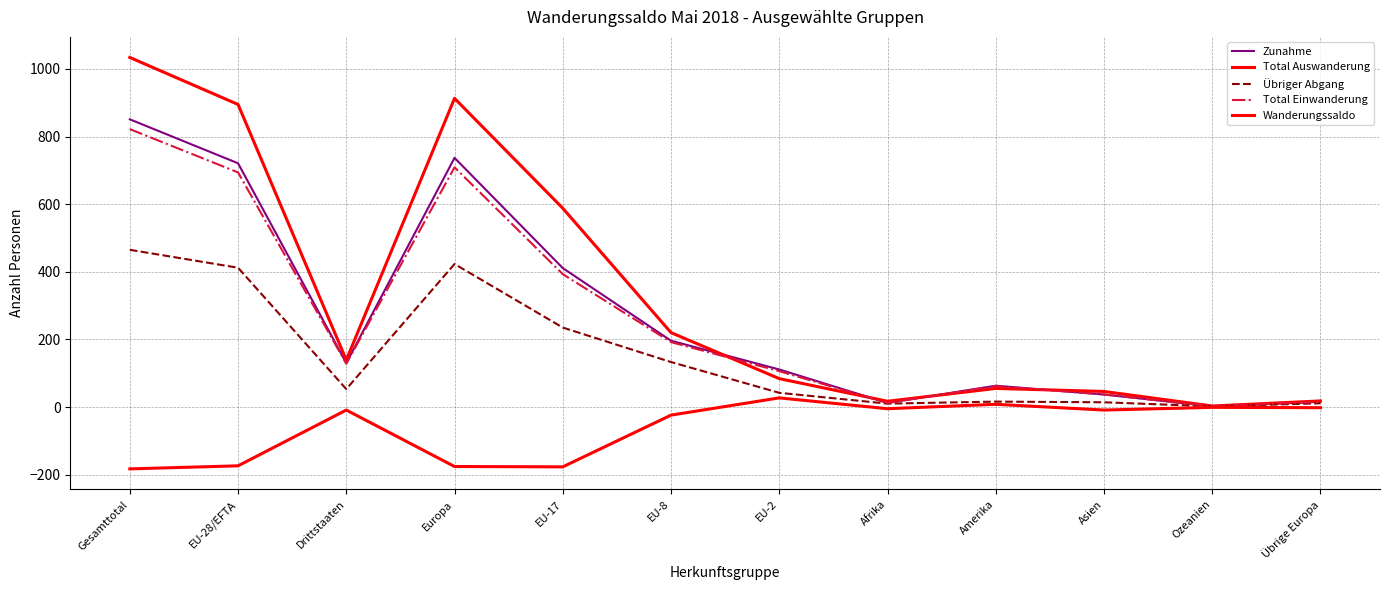

Rank the categories by Total Einwanderung value from highest to lowest.

Gesamttotal, Europa, EU-28/EFTA, EU-17, EU-8, Drittstaaten, EU-2, Amerika, Asien, Übrige Europa, Afrika, Ozeanien